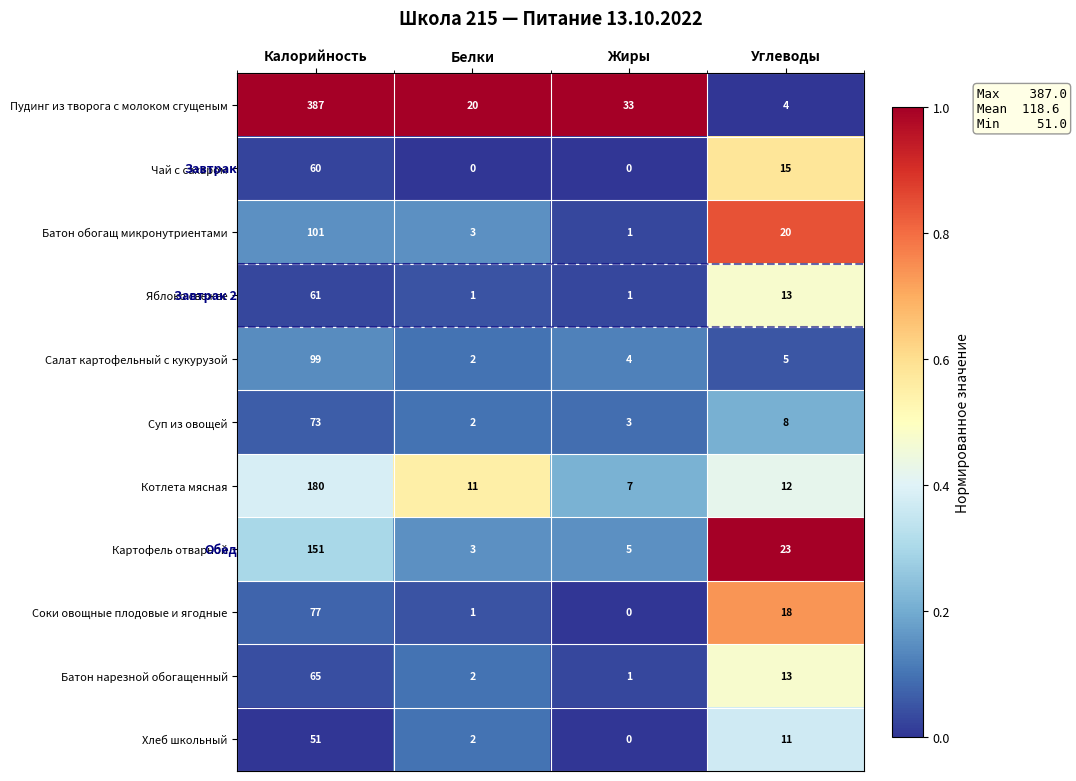

At how many categories does at least one series exceed 0?

4